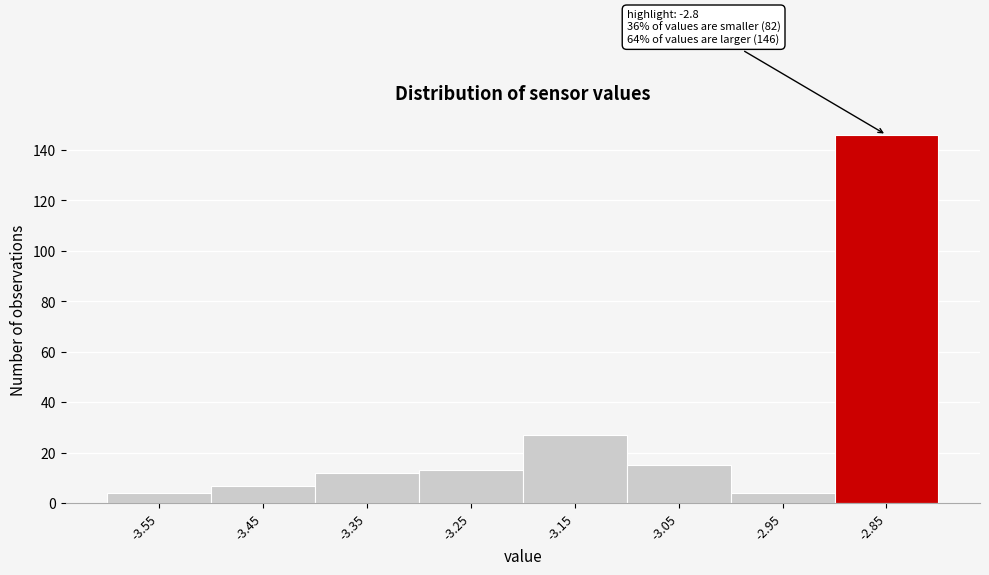

Reading left to right, list all the values displayed in this chart.

4	7	12	13	27	15	4	146